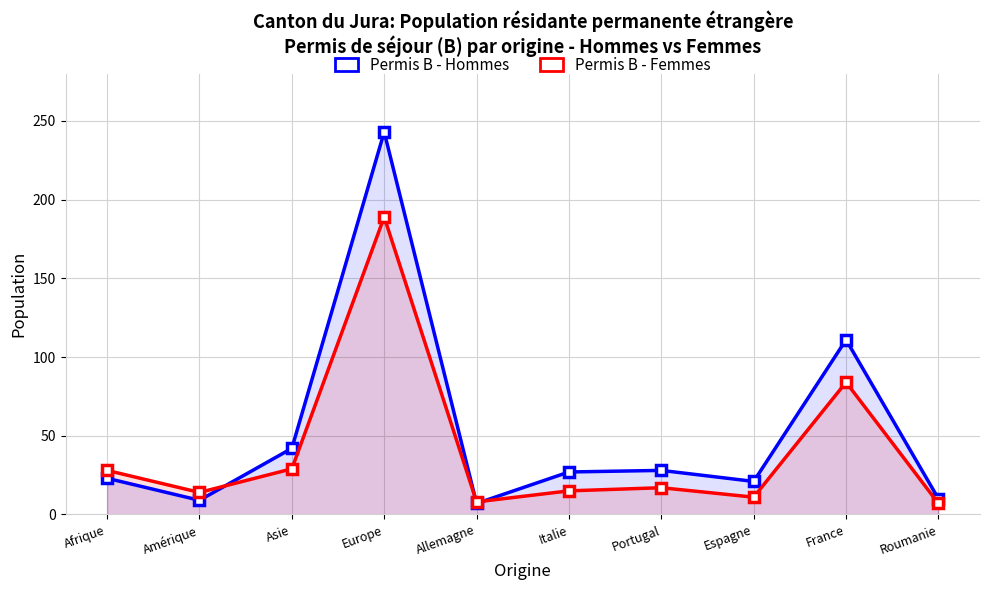

Is it true that Permis B - Femmes equals 11 at Roumanie?

False